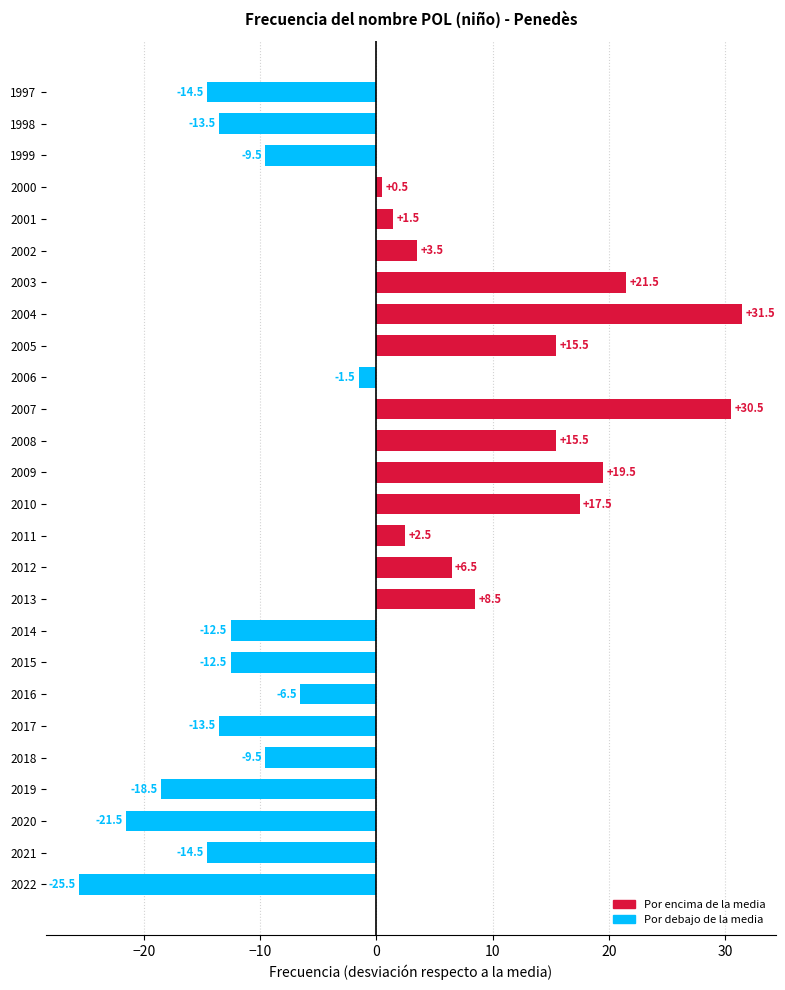

How many series are shown in this chart?

1